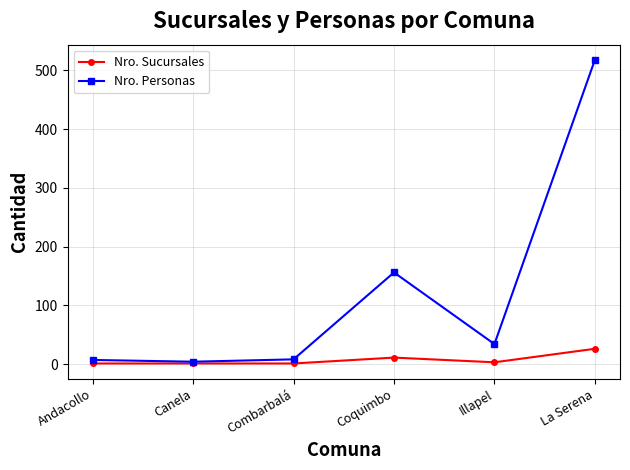

What is the label of the 6th point from the right?

Andacollo